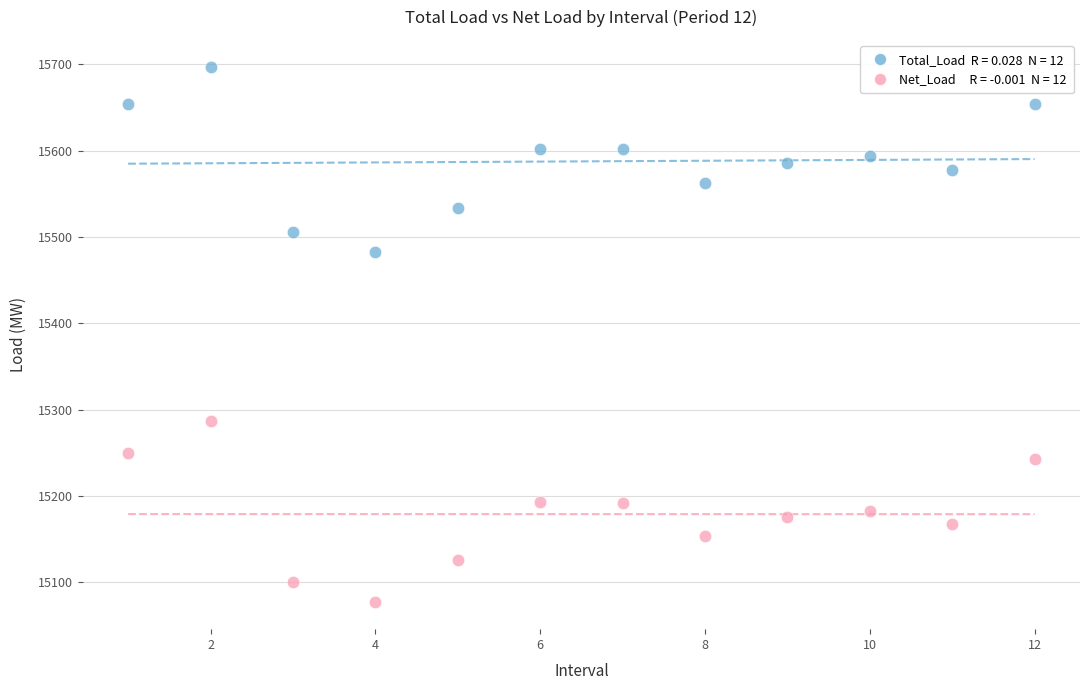

Across all data points, what is the range of X values (max minus min)?

11.0